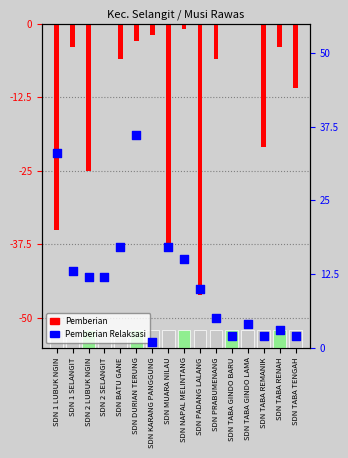

What are all the series names shown in the legend?

Pemberian, Pemberian Relaksasi